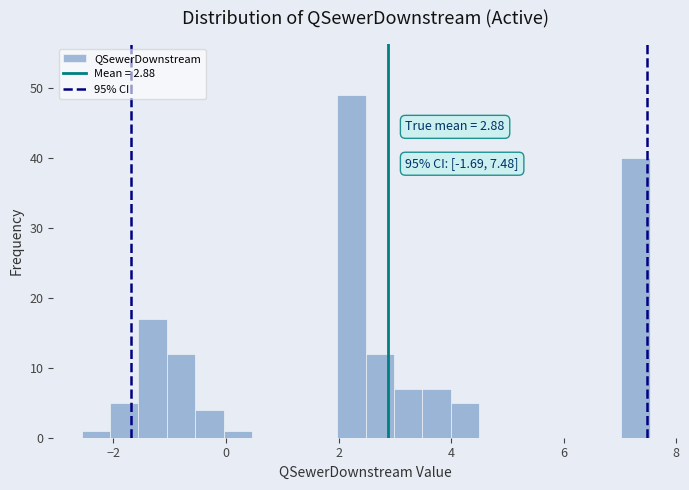

Read against the x-axis, roughly where is the centre of the tallest bar?

2.2